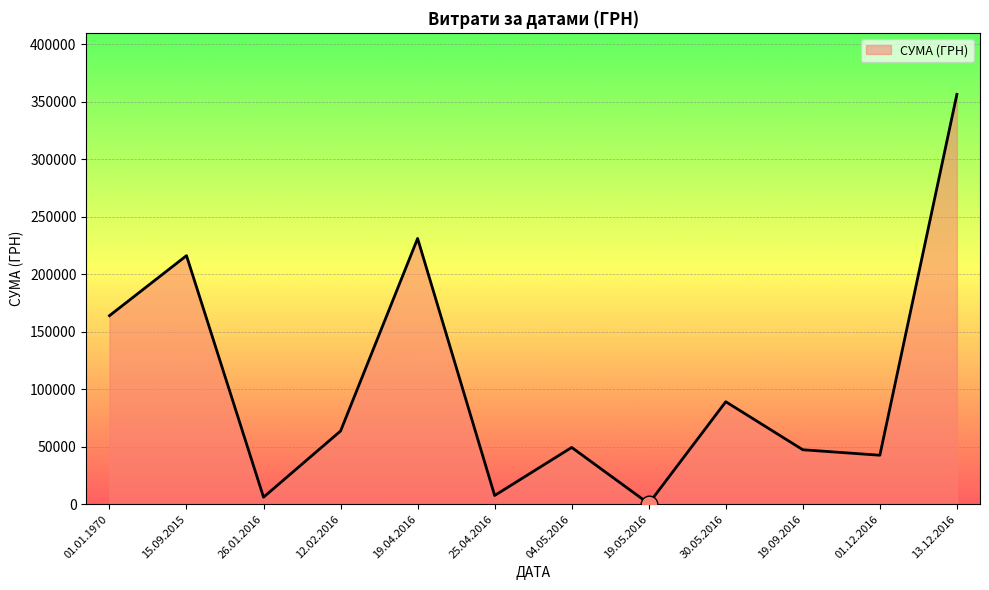

What is the difference between the maximum and minimum values?

355775.5